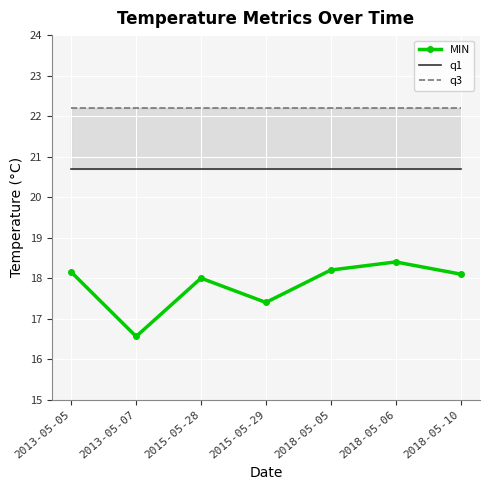

Reading left to right, list all the values displayed in this chart.

MIN: 18.1	16.6	18.0	17.4	18.2	18.4	18.1
q1: 20.7	20.7	20.7	20.7	20.7	20.7	20.7
q3: 22.2	22.2	22.2	22.2	22.2	22.2	22.2